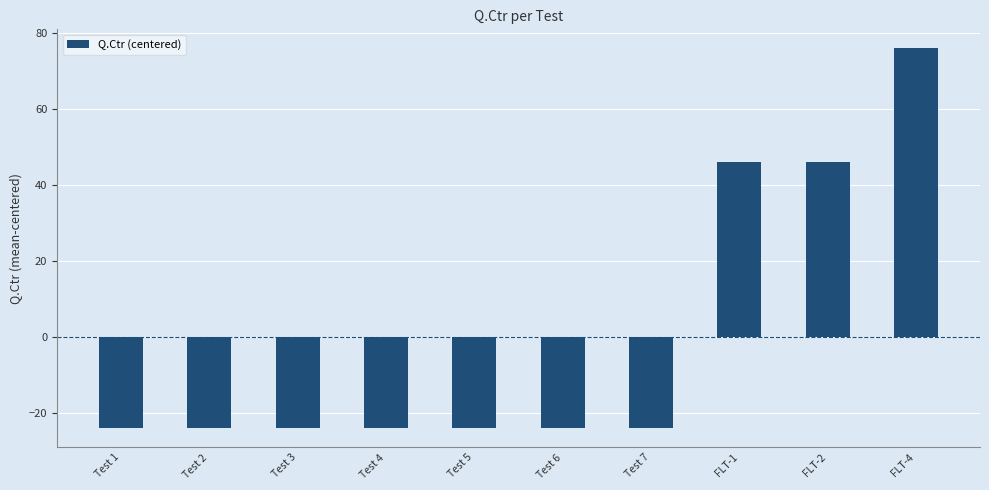

What is the value of the 3rd bar from the left?

-24